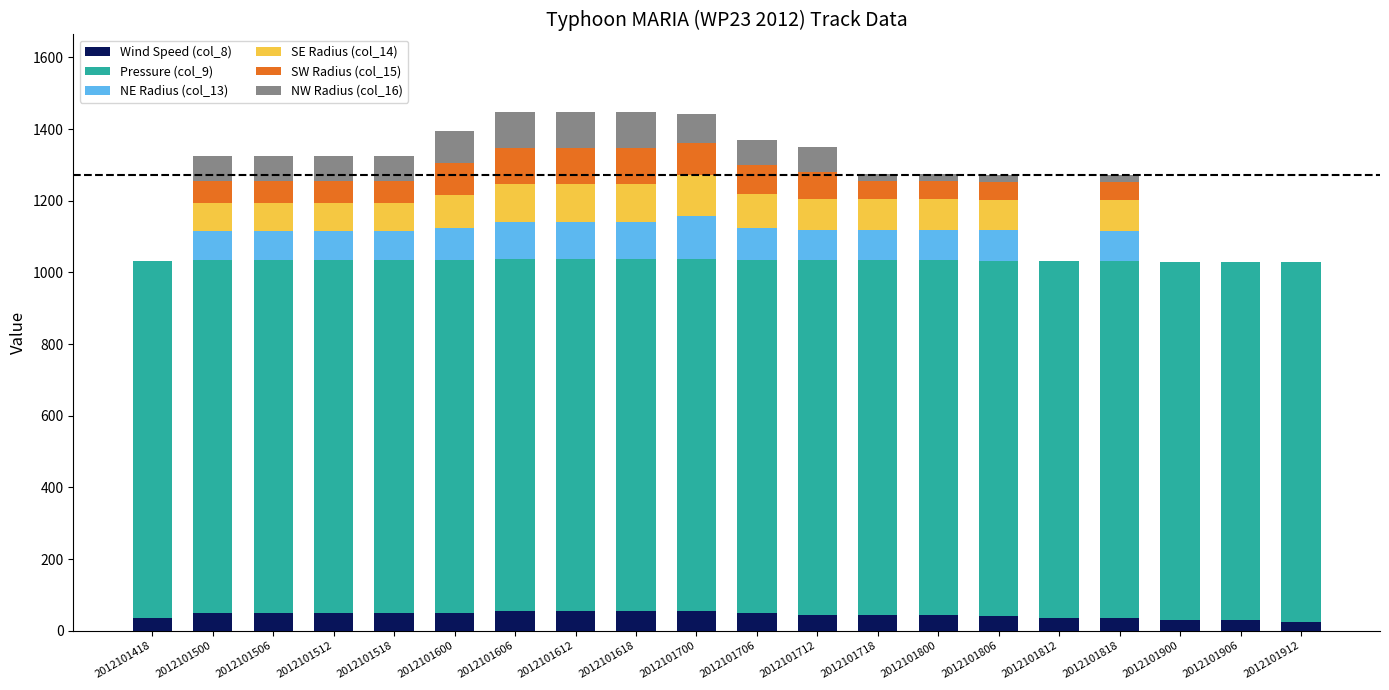

What is the total value across all series at 2012101600?

1395